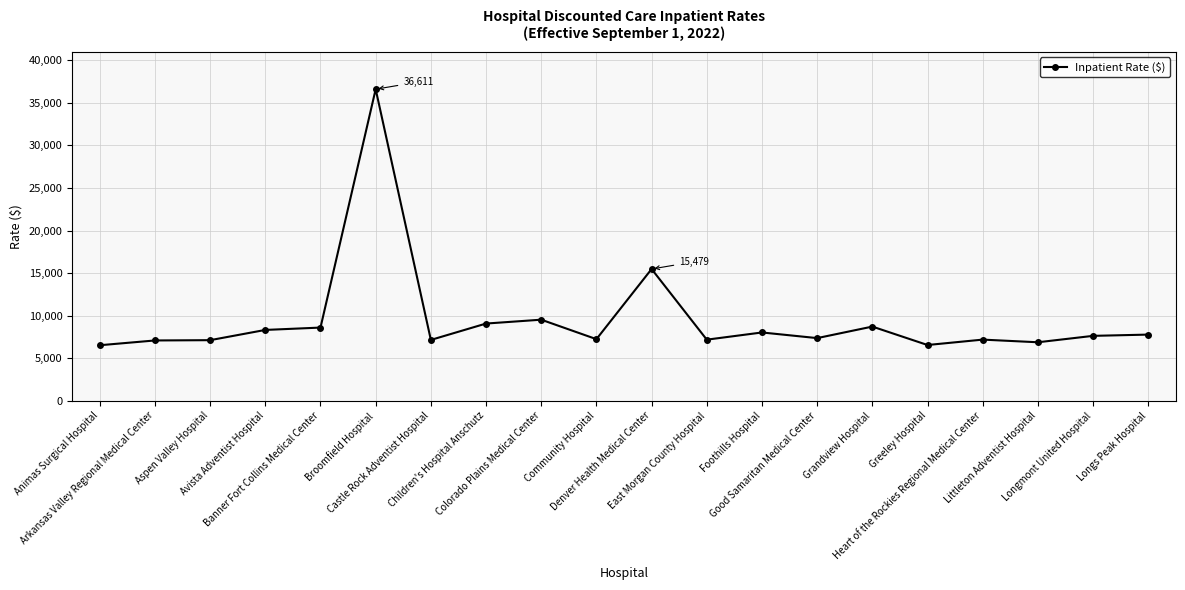

What is the difference between the values at Heart of the Rockies Regional Medical Center and Children's Hospital Anschutz?

1887.9